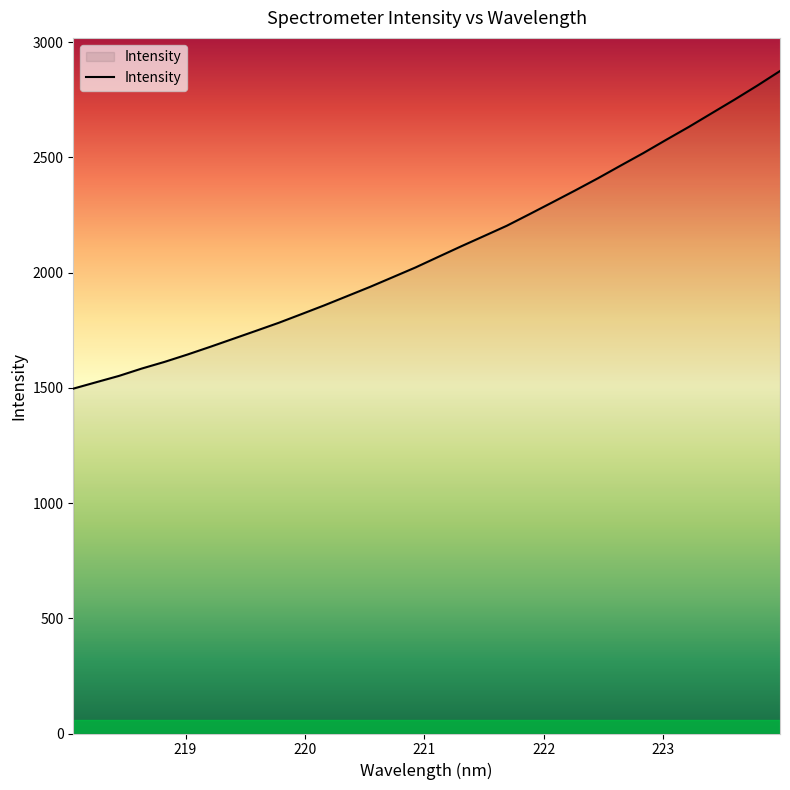

How many lines are shown in the chart?

1